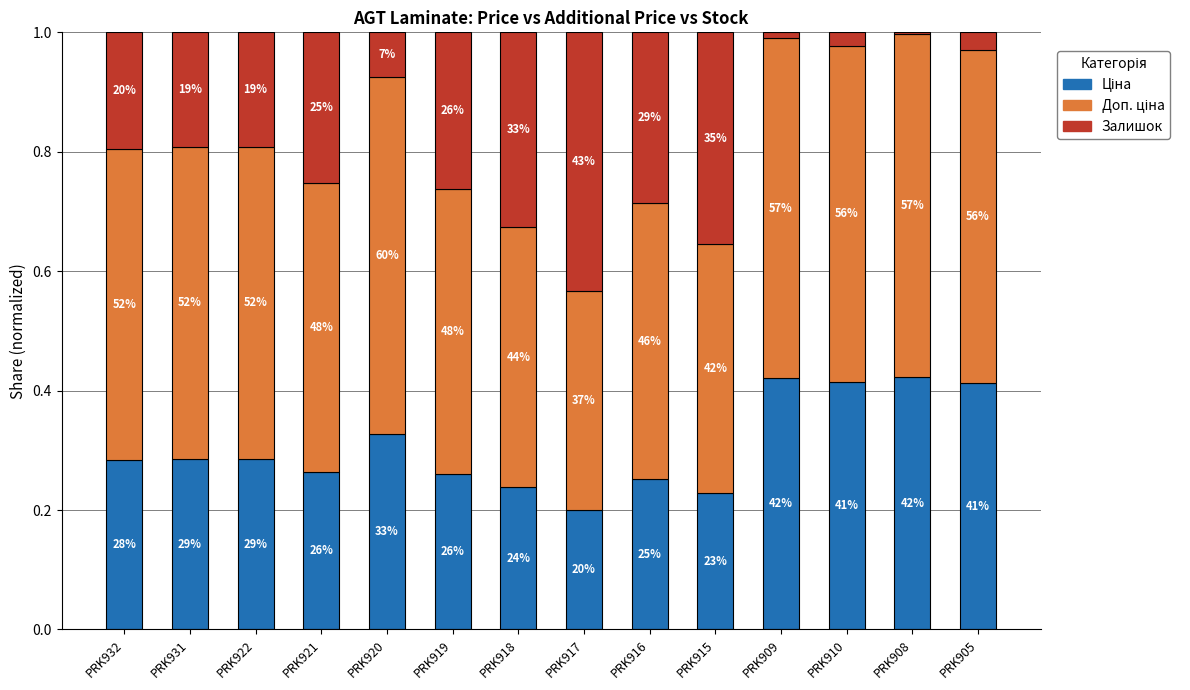

Rank the series by their average value, from lowest to highest.

Залишок, Ціна, Доп. ціна